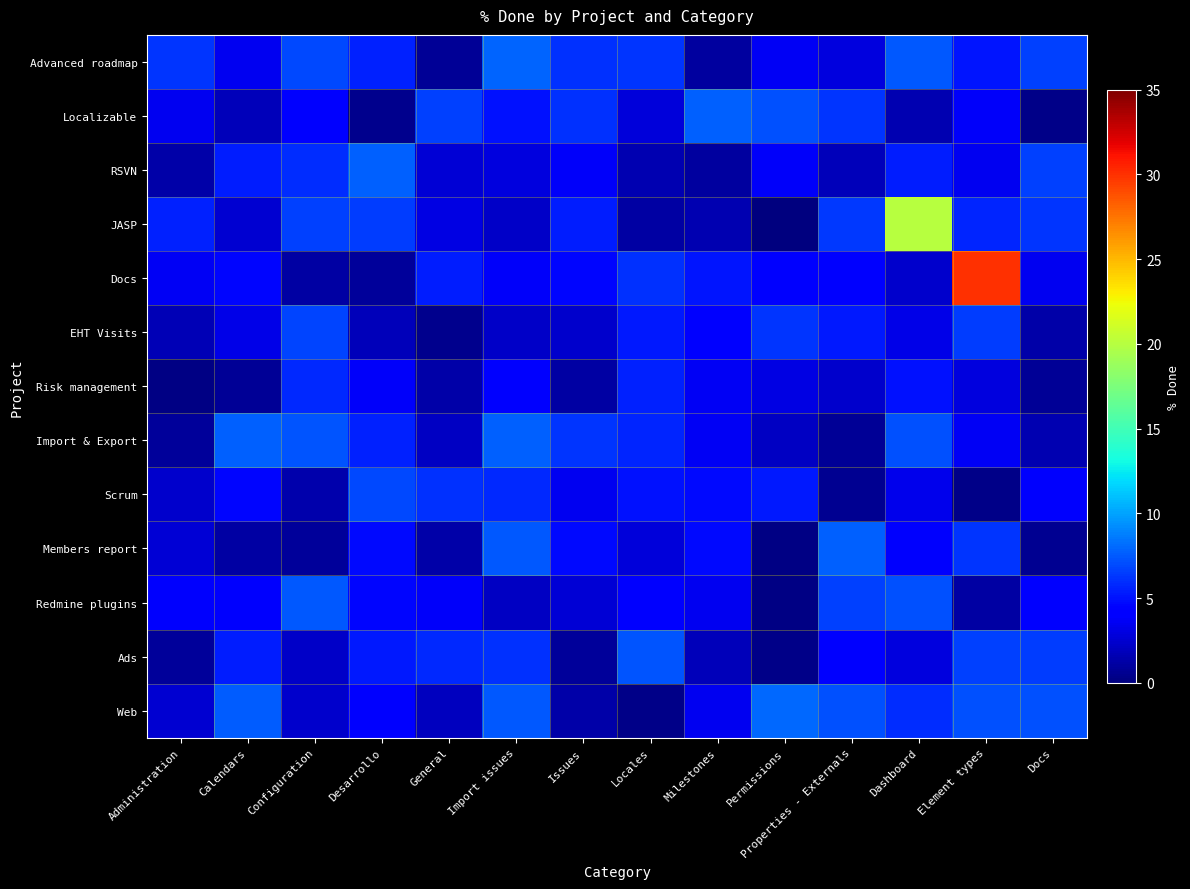

Reading left to right, list all the values displayed in this chart.

Advanced roadmap: Administration=6.2	Calendars=3.5	Configuration=6.9	Desarrollo=5.6	General=0.8	Import issues=7.8	Issues=6.1	Locales=6.3	Milestones=1.0	Permissions=3.6	Properties - Externals=3.0	Dashboard=7.4	Element types=5.2	Docs=6.6
Localizable: Administration=3.5	Calendars=1.8	Configuration=4.4	Desarrollo=0.5	General=6.6	Import issues=5.1	Issues=6.1	Locales=2.8	Milestones=7.8	Permissions=7.1	Properties - Externals=6.2	Dashboard=1.6	Element types=3.7	Docs=0.4
RSVN: Administration=1.2	Calendars=5.5	Configuration=6.0	Desarrollo=7.7	General=2.6	Import issues=3.0	Issues=3.8	Locales=1.5	Milestones=1.0	Permissions=3.8	Properties - Externals=1.8	Dashboard=5.4	Element types=3.5	Docs=6.7
JASP: Administration=5.6	Calendars=2.5	Configuration=6.7	Desarrollo=6.4	General=3.1	Import issues=2.3	Issues=5.5	Locales=1.1	Milestones=1.6	Permissions=0.1	Properties - Externals=6.3	Dashboard=20.0	Element types=5.6	Docs=6.2
Docs: Administration=3.7	Calendars=4.5	Configuration=1.1	Desarrollo=0.9	General=5.3	Import issues=3.8	Issues=4.5	Locales=6.1	Milestones=5.1	Permissions=4.4	Properties - Externals=4.5	Dashboard=2.4	Element types=30.0	Docs=3.5
EHT Visits: Administration=1.7	Calendars=3.3	Configuration=6.8	Desarrollo=1.9	General=0.5	Import issues=2.3	Issues=2.3	Locales=5.3	Milestones=4.5	Permissions=6.3	Properties - Externals=5.3	Dashboard=3.3	Element types=6.5	Docs=1.3
Risk management: Administration=0.2	Calendars=0.7	Configuration=5.8	Desarrollo=3.7	General=1.3	Import issues=4.0	Issues=1.2	Locales=5.6	Milestones=3.6	Permissions=3.0	Properties - Externals=2.4	Dashboard=5.0	Element types=2.9	Docs=0.7
Import & Export: Administration=0.9	Calendars=7.7	Configuration=7.3	Desarrollo=5.6	General=2.1	Import issues=7.8	Issues=6.2	Locales=5.7	Milestones=3.6	Permissions=2.2	Properties - Externals=0.8	Dashboard=7.2	Element types=3.6	Docs=1.6
Scrum: Administration=2.4	Calendars=4.6	Configuration=1.4	Desarrollo=6.9	General=6.1	Import issues=5.8	Issues=3.5	Locales=5.0	Milestones=4.7	Permissions=5.2	Properties - Externals=0.7	Dashboard=3.3	Element types=0.3	Docs=4.0
Members report: Administration=2.6	Calendars=1.2	Configuration=0.8	Desarrollo=4.7	General=1.4	Import issues=7.4	Issues=4.6	Locales=2.8	Milestones=4.7	Permissions=0.2	Properties - Externals=7.7	Dashboard=3.9	Element types=6.3	Docs=0.7
Redmine plugins: Administration=3.9	Calendars=3.9	Configuration=7.5	Desarrollo=4.6	General=3.8	Import issues=2.1	Issues=2.7	Locales=4.2	Milestones=3.5	Permissions=0.2	Properties - Externals=6.6	Dashboard=7.2	Element types=1.1	Docs=4.4
Ads: Administration=0.9	Calendars=5.4	Configuration=2.2	Desarrollo=5.3	General=5.8	Import issues=6.1	Issues=0.9	Locales=7.3	Milestones=1.8	Permissions=0.3	Properties - Externals=4.4	Dashboard=3.0	Element types=6.6	Docs=6.5
Web: Administration=2.5	Calendars=7.6	Configuration=2.3	Desarrollo=4.1	General=2.0	Import issues=7.5	Issues=1.3	Locales=0.4	Milestones=3.5	Permissions=7.9	Properties - Externals=7.1	Dashboard=6.0	Element types=7.1	Docs=7.1